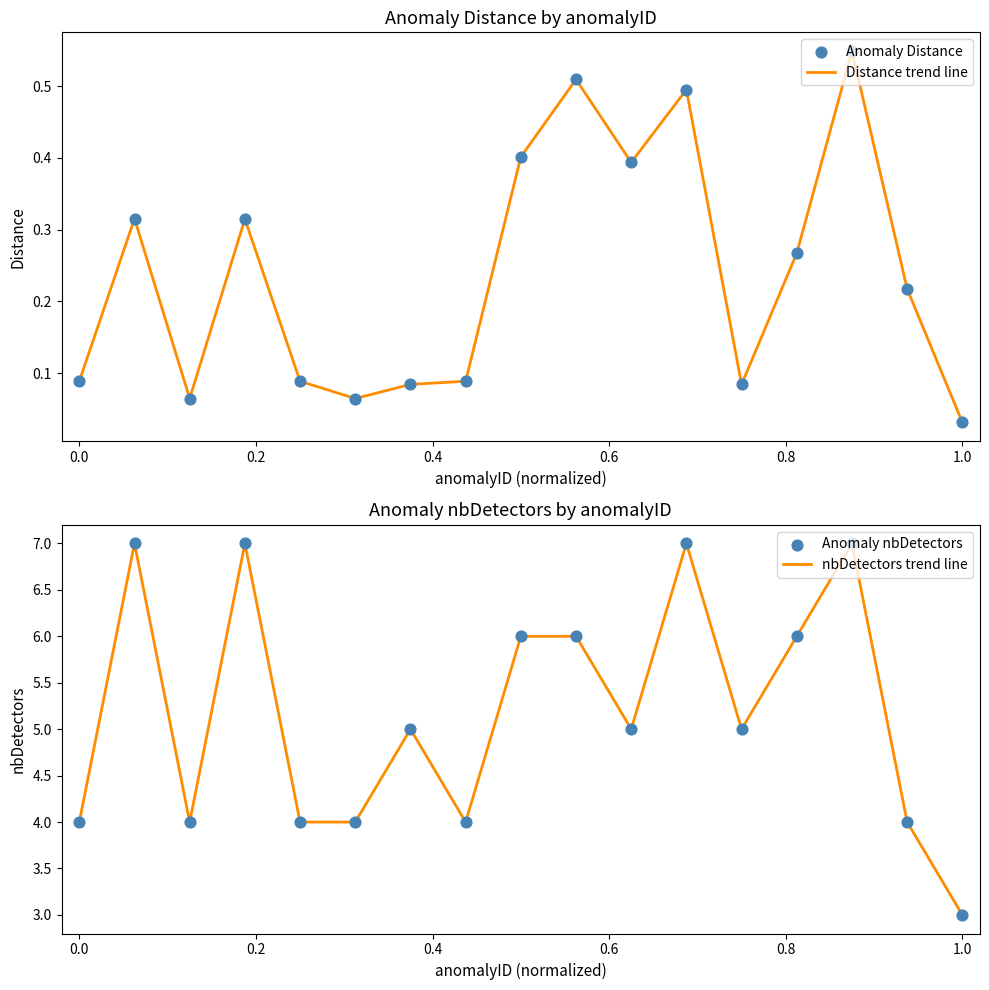

Which series reaches the maximum Y coordinate?

nbDetectors trend line